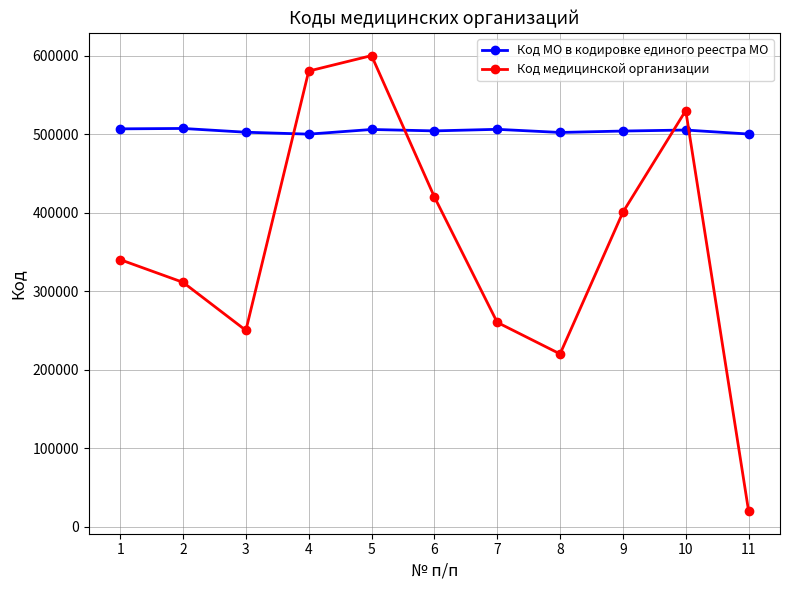

True or false: Код МО в кодировке единого реестра МО and Код медицинской организации intersect in this chart.

True